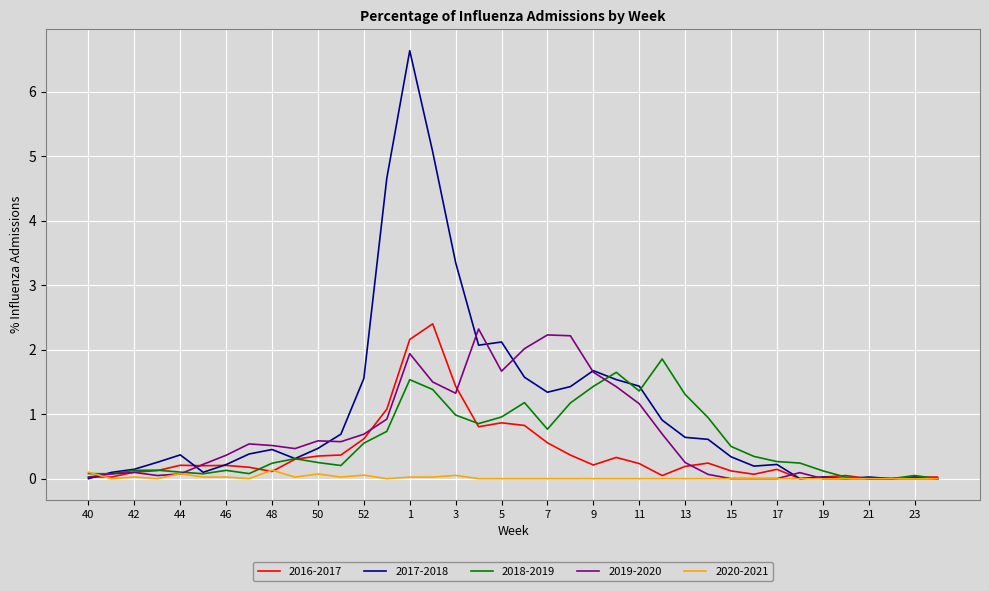

What is the greatest value displayed?

6.6